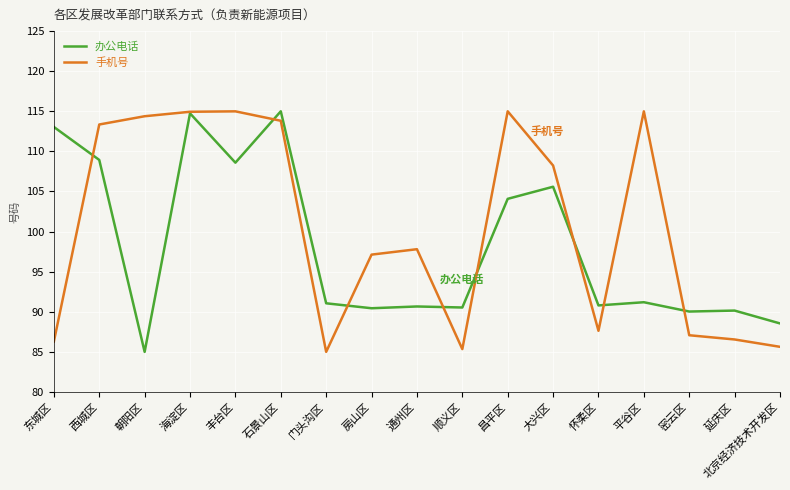

True or false: 手机号 has a value of 177.8 at 丰台区.

False